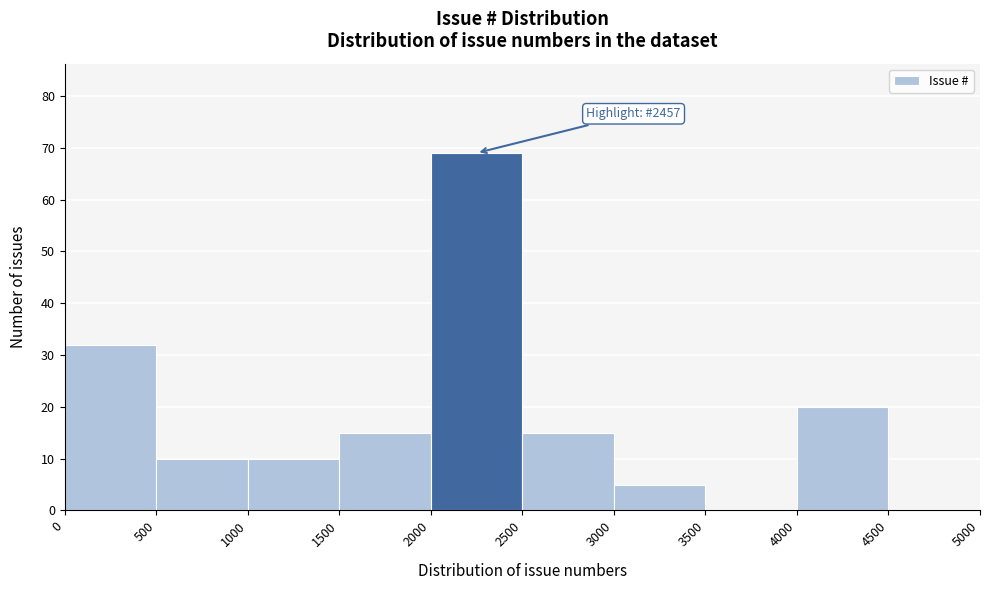

Which range on the x-axis has the tallest bar?

2000 to 2500